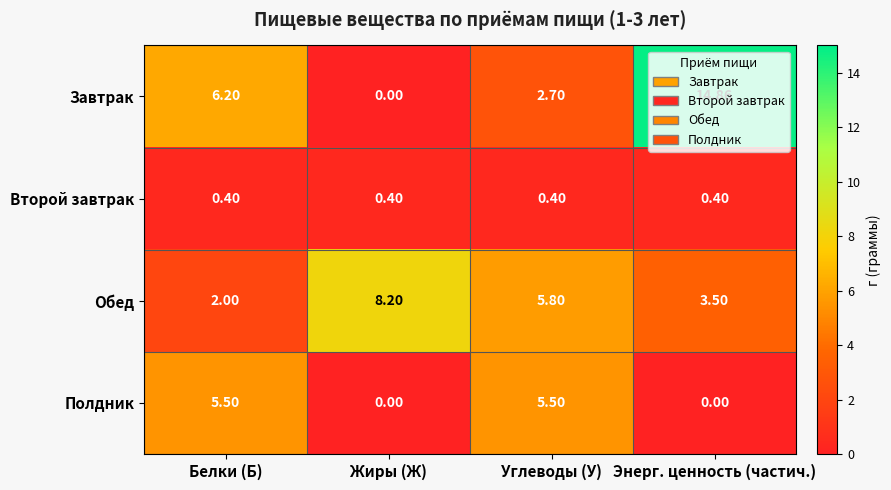

Is the value of Завтрак at Энерг. ценность (частич.) greater than the value of Обед at Энерг. ценность (частич.)?

Yes